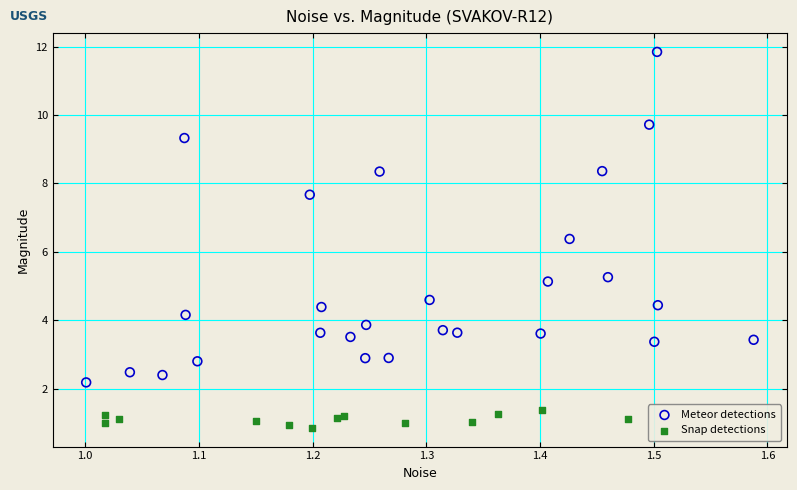

Which series has the widest spread of Y values?

Meteor detections